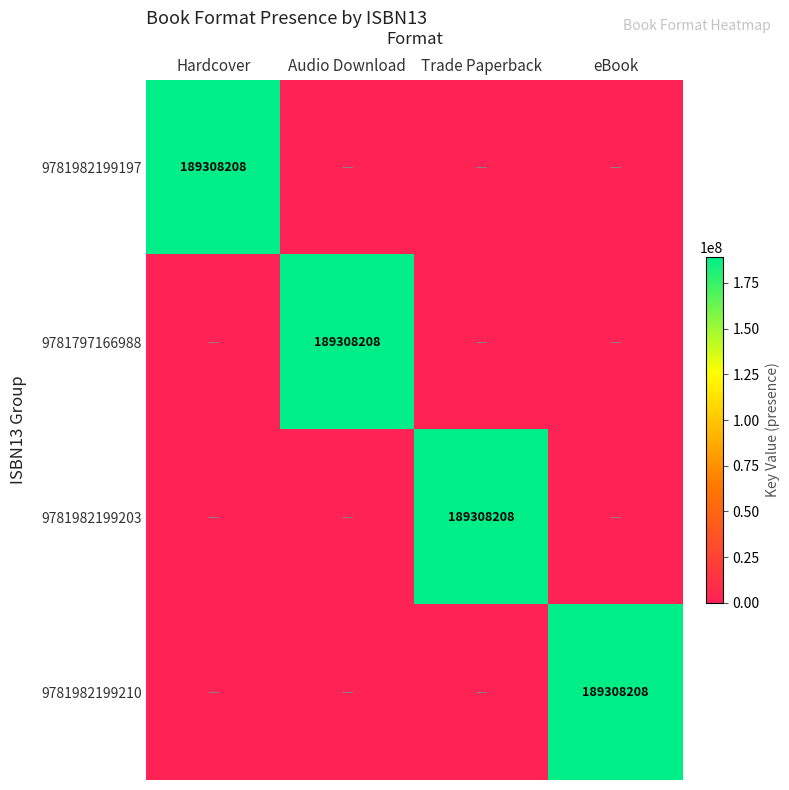

Is it true that 9781982199197 equals 259242149 at Hardcover?

False